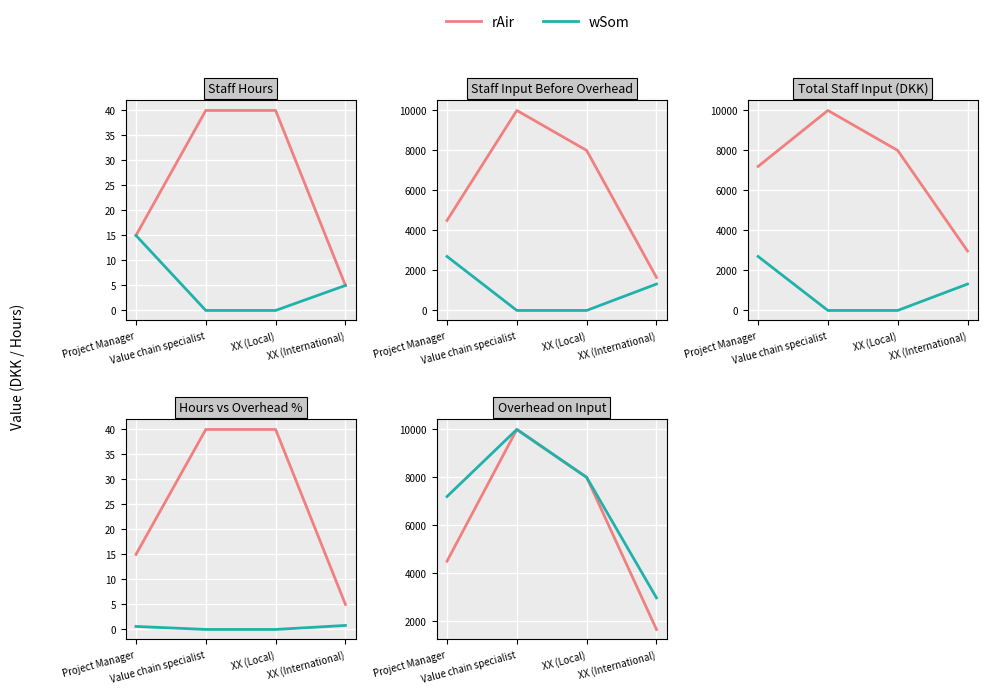

At which category does wSom reach its first local peak?

Value chain specialist